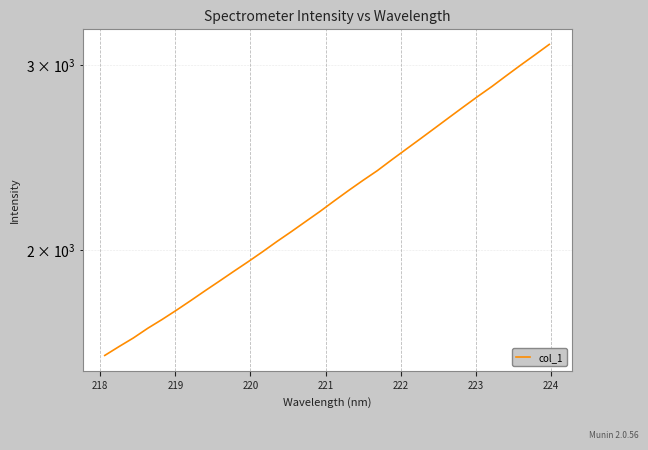

What is the average value?

2257.2